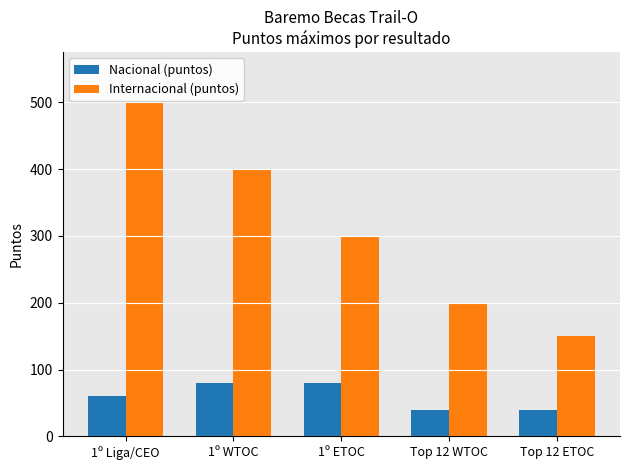

Which category has the highest value across all series?

1º Liga/CEO